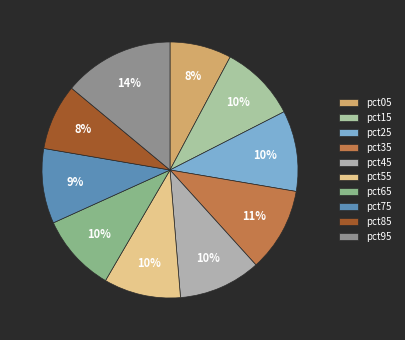

To the nearest percent, what is the combined percentage of pct25 and pct35?

21%